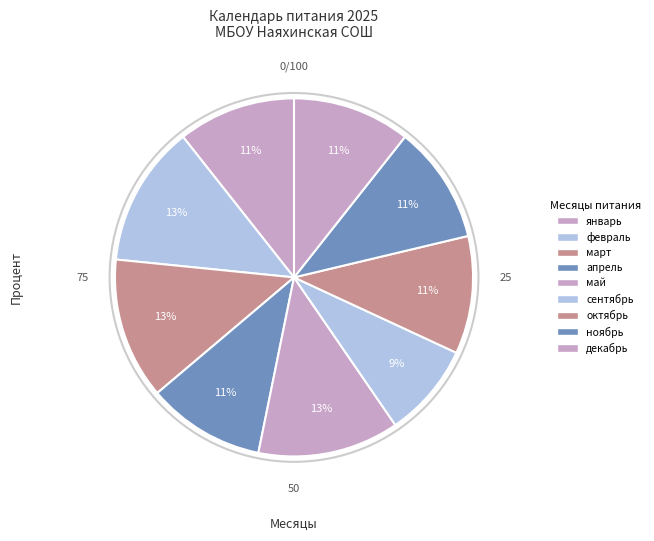

Count the number of slices in the pie.

9